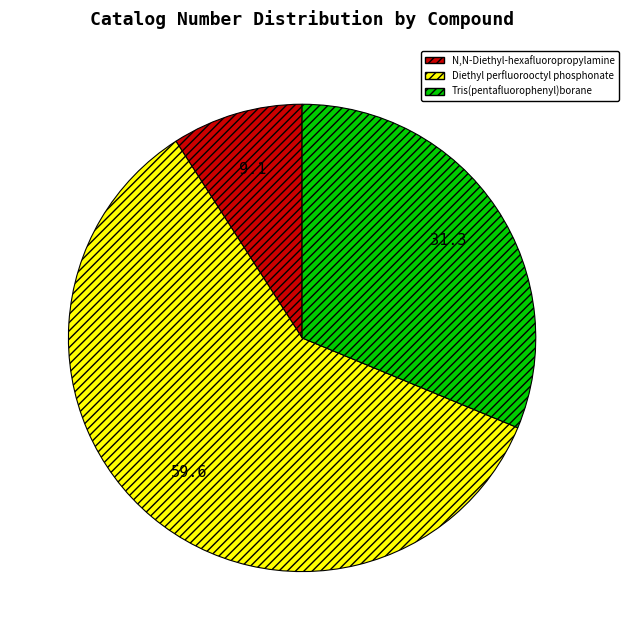

What is the majority slice?

Diethyl perfluorooctyl phosphonate